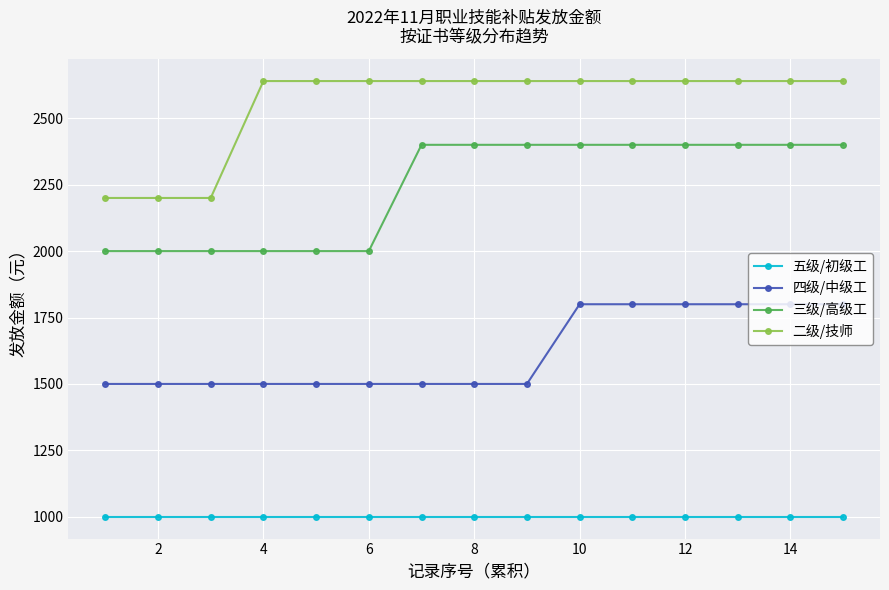

Count the number of data series in this chart.

4